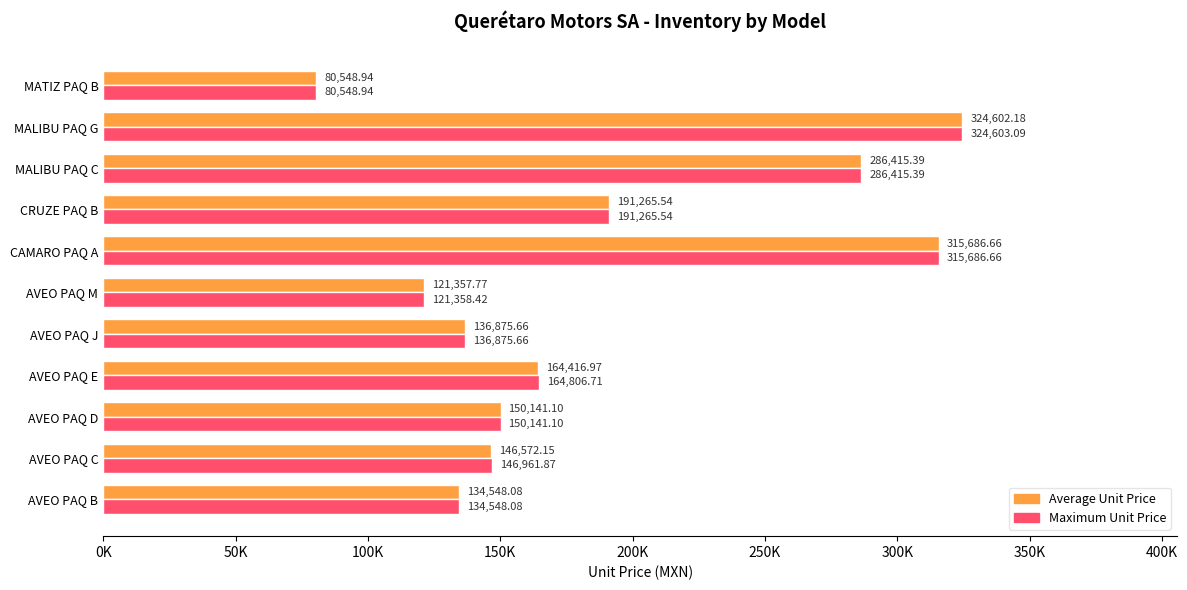

Which series has the widest spread of values?

Maximum Unit Price